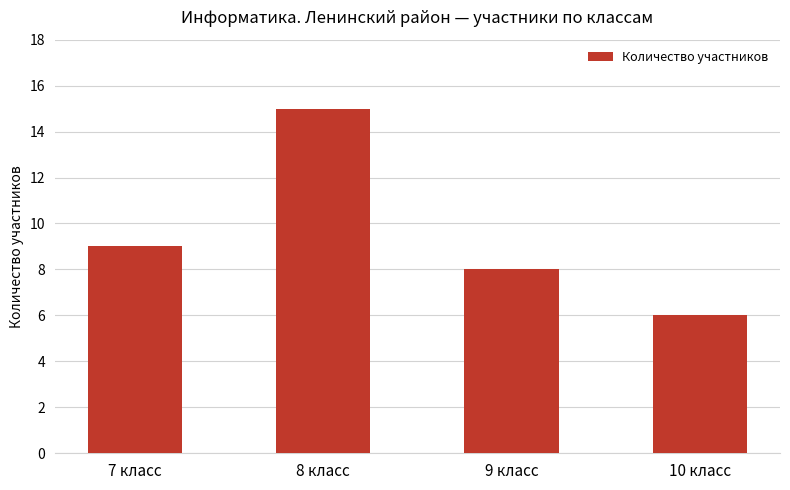

Where is the data nearest to the value 10?

7 класс